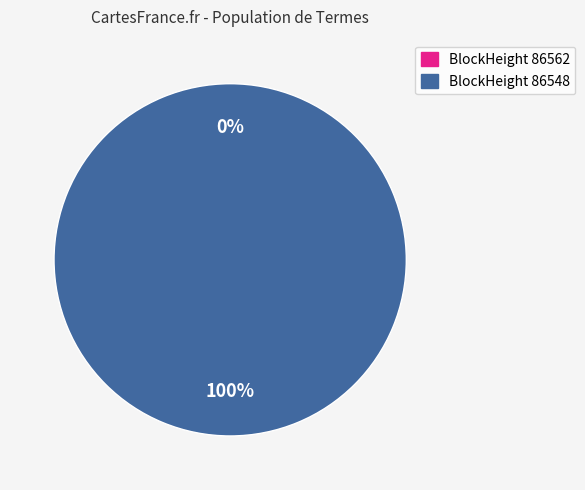

What is the change in value from 86562 to 86548?

+45488